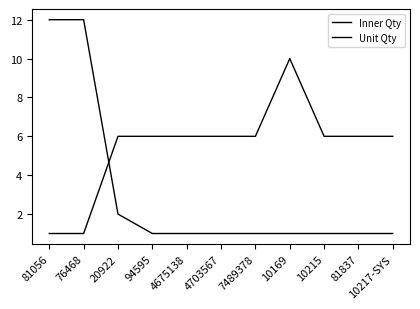

Which series has the largest total across all categories?

Inner Qty